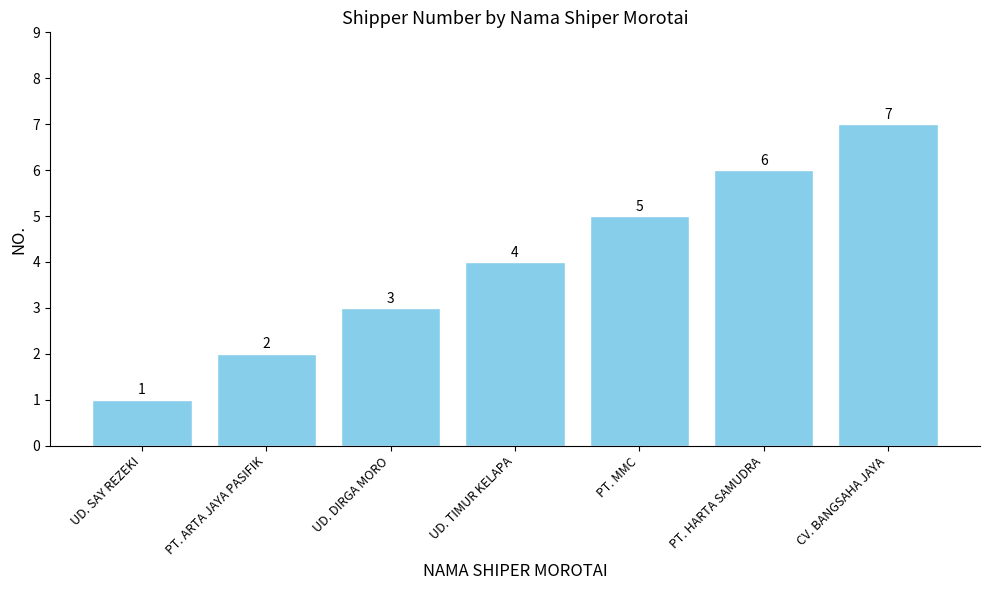

What is the value of the 4th bar from the left?

4